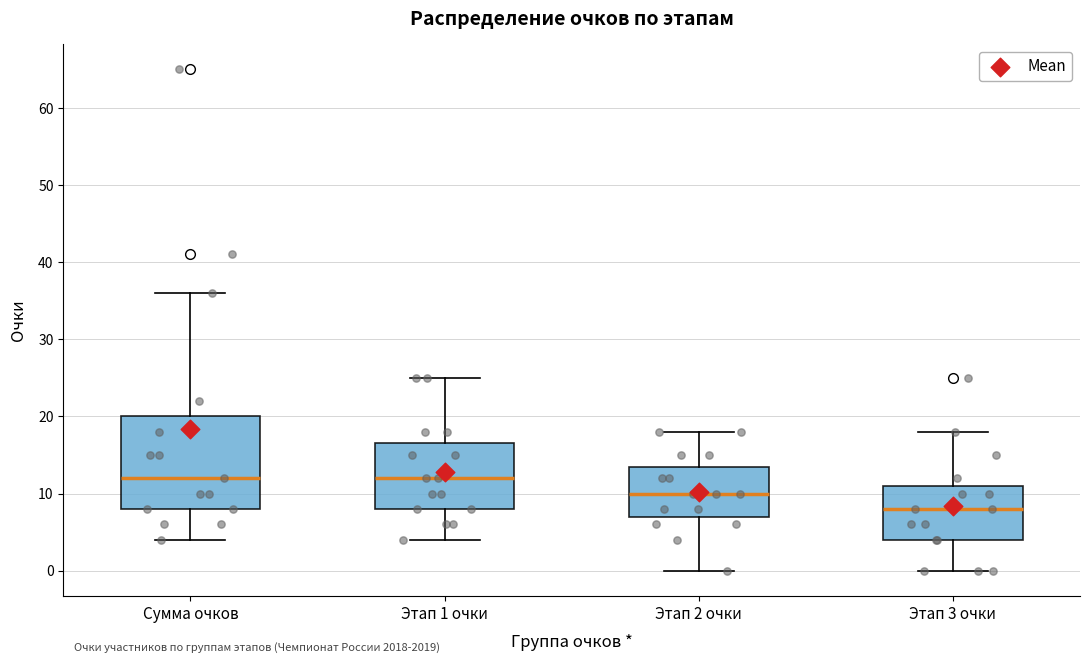

Reading left to right, transcribe this box plot: for each box, give where its median line is, the range the box spans, and where its two whiskers end, as read against the y-axis. The values are not printed on the chart, so give them approximately, as read against the axis.

Сумма очков: median 12, box 8 to 20, whiskers 4 to 36
Этап 1 очки: median 12, box 8 to 17, whiskers 4 to 25
Этап 2 очки: median 10, box 7 to 14, whiskers 0 to 18
Этап 3 очки: median 8, box 4 to 11, whiskers 0 to 18